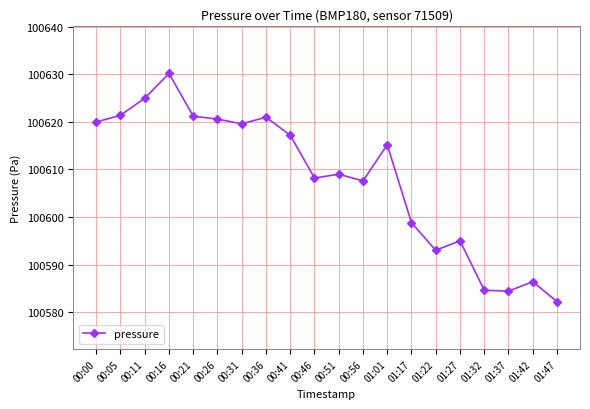

Where is the first local minimum?

00:31